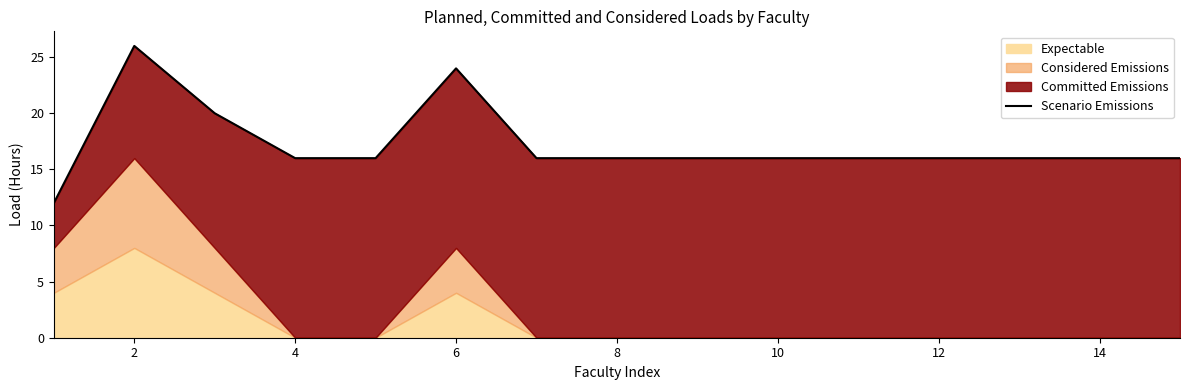

How many points are higher than both their immediate neighbors (excluding endpoints)?

2